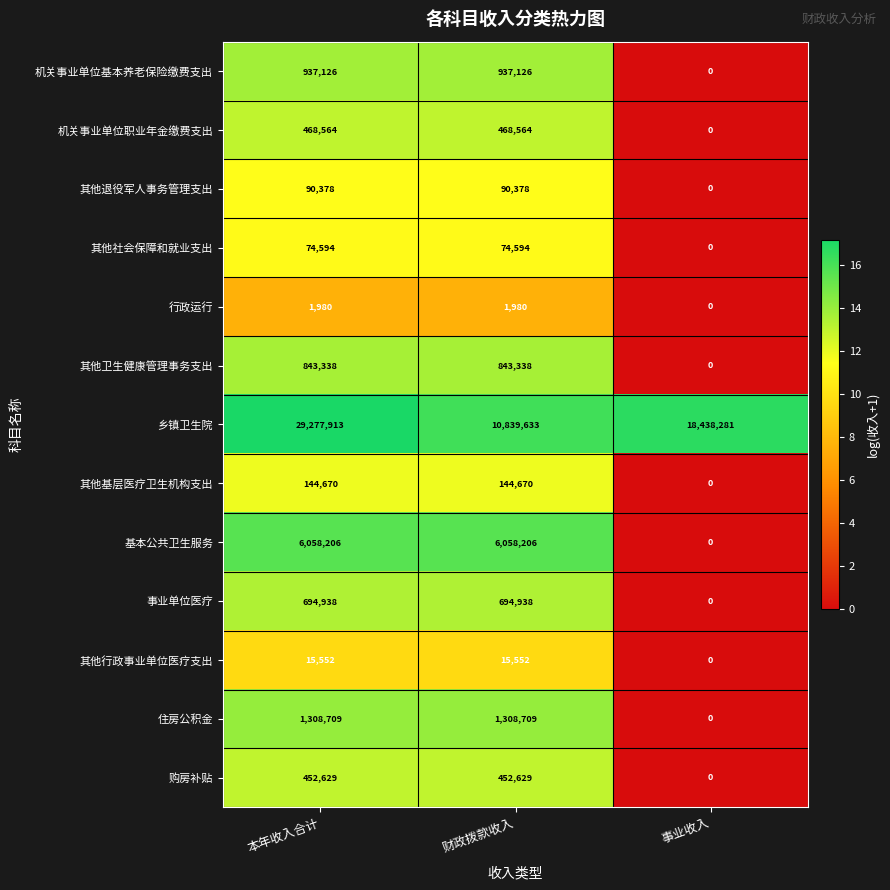

Rank the series by their maximum value, from lowest to highest.

行政运行, 其他行政事业单位医疗支出, 其他社会保障和就业支出, 其他退役军人事务管理支出, 其他基层医疗卫生机构支出, 购房补贴, 机关事业单位职业年金缴费支出, 事业单位医疗, 其他卫生健康管理事务支出, 机关事业单位基本养老保险缴费支出, 住房公积金, 基本公共卫生服务, 乡镇卫生院